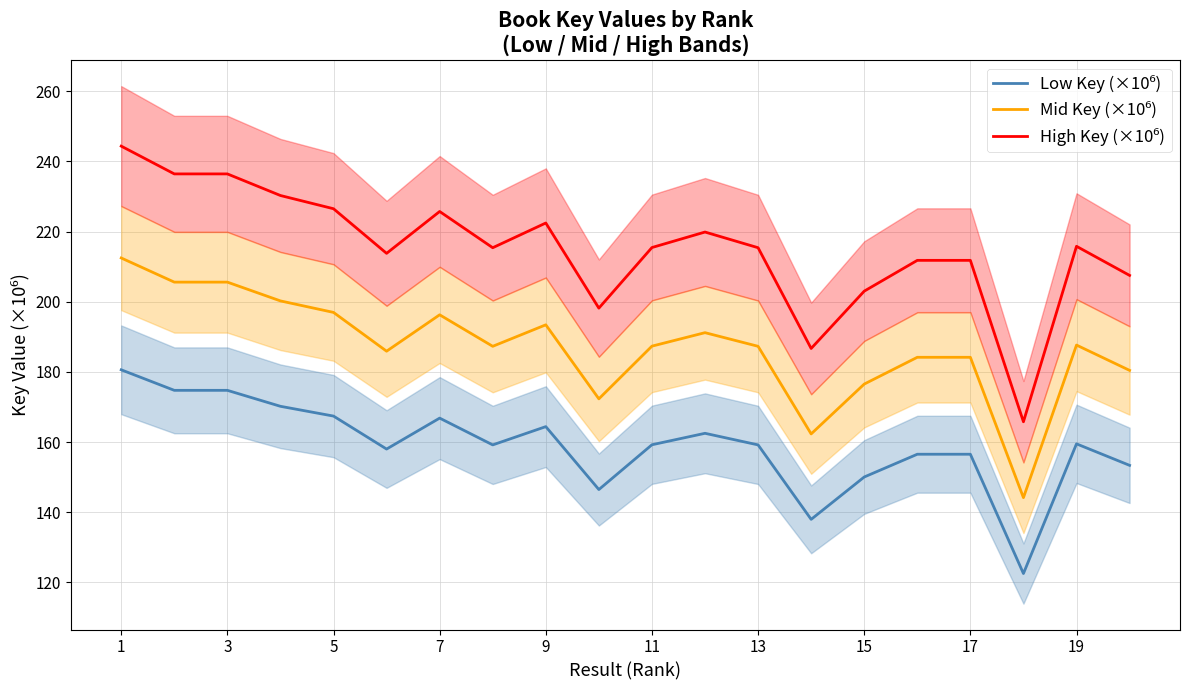

What are all the series names shown in the legend?

Low Key (×10⁶), Mid Key (×10⁶), High Key (×10⁶)